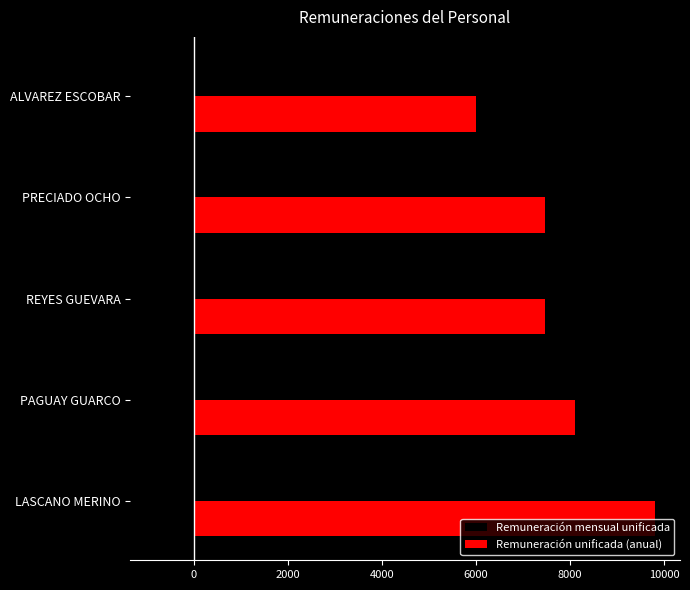

Between PRECIADO OCHO and ALVAREZ ESCOBAR, which series saw the biggest shift?

Remuneración unificada (anual)